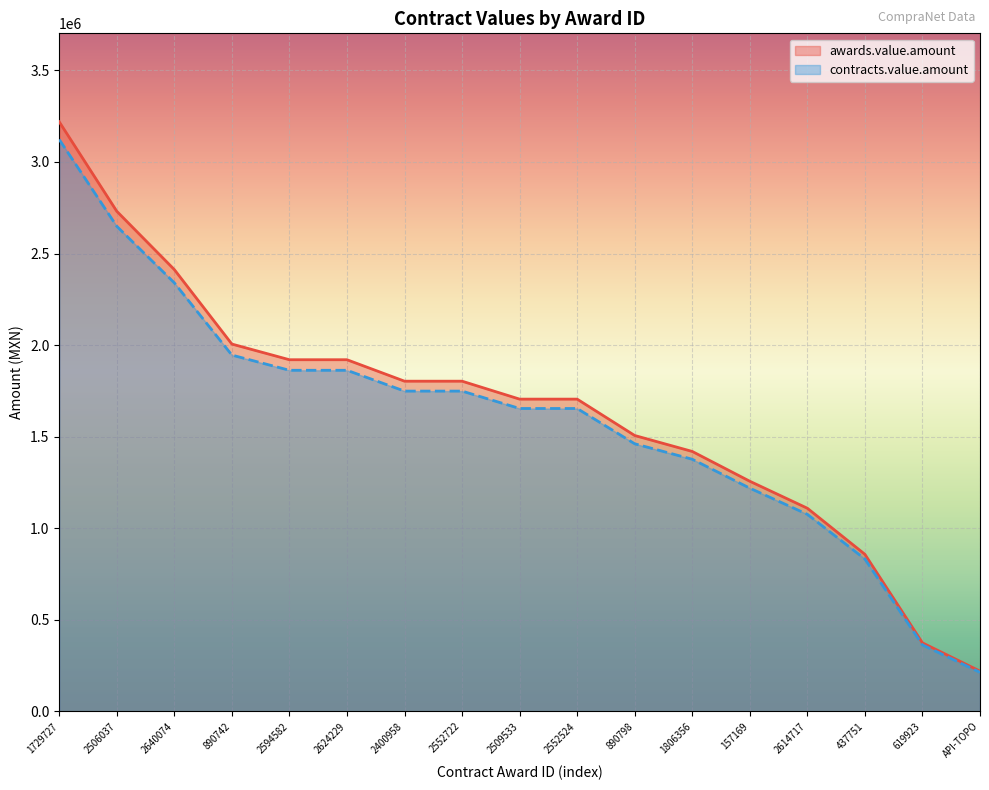

How many values in the awards.value.amount series are below 1705131?

7